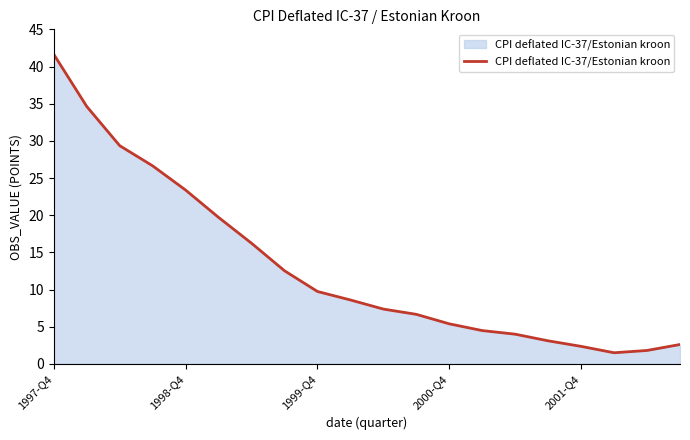

How many values are below 8?

10